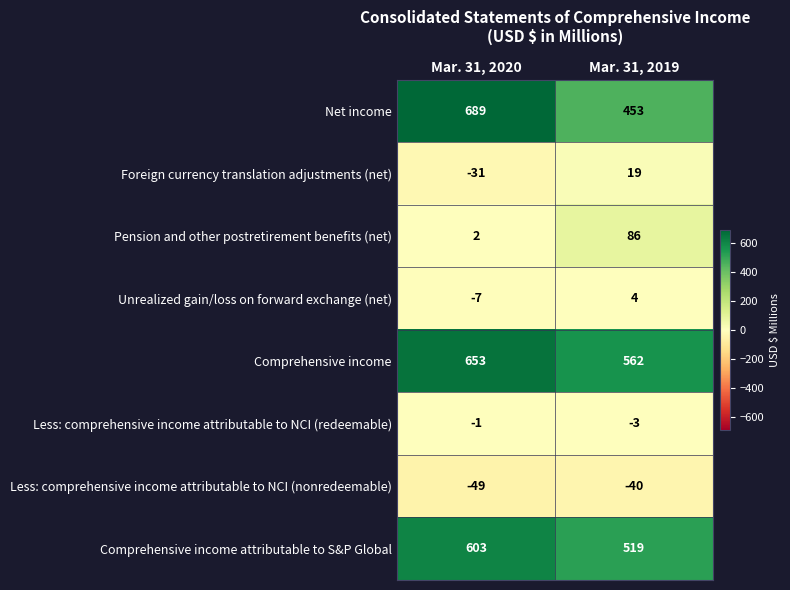

What is the spread (max minus min) of values at Mar. 31, 2019?

602